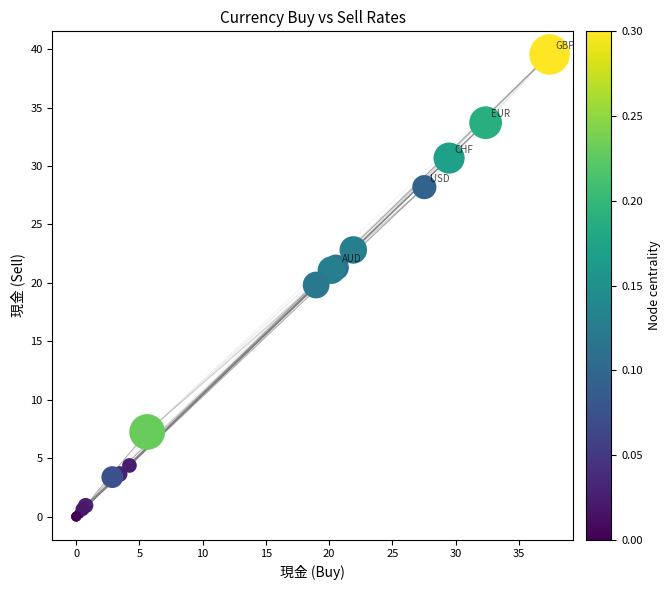

What Y value in the scatter plot is closest to 19?

19.8